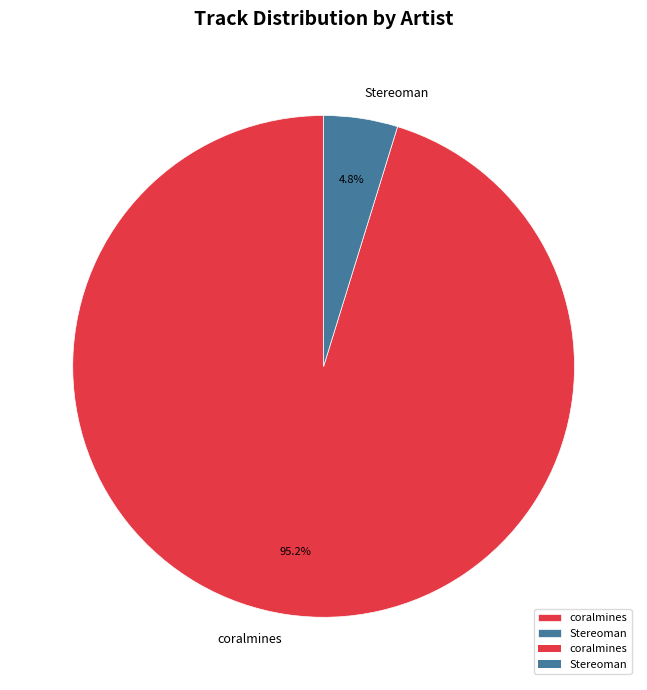

To the nearest percent, what is the combined percentage of Stereoman and coralmines?

100%